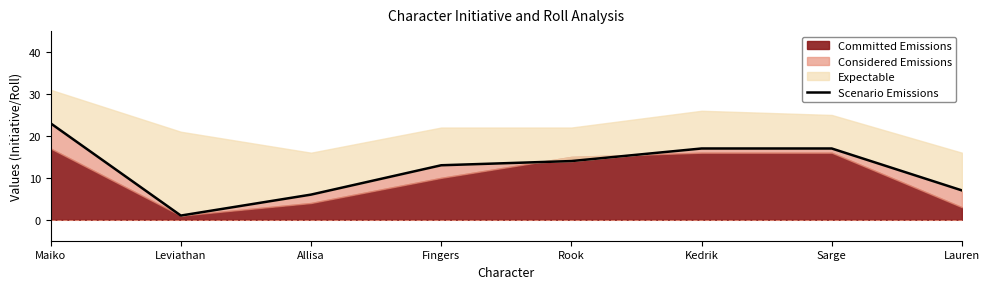

At which category does the chart reach its minimum across all series?

Leviathan